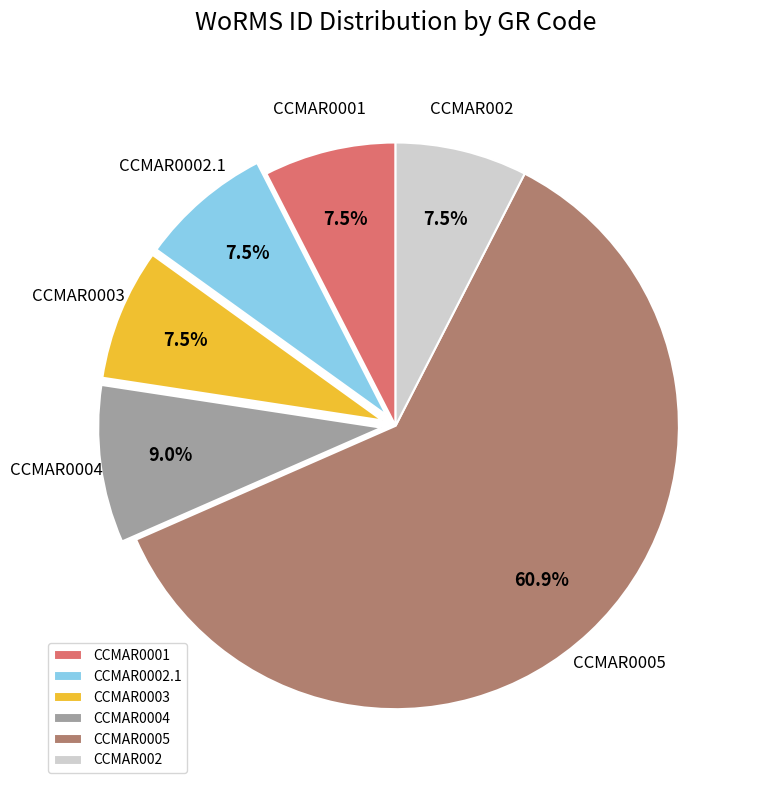

Do CCMAR0004 and CCMAR0001 together represent more than half of the pie?

No